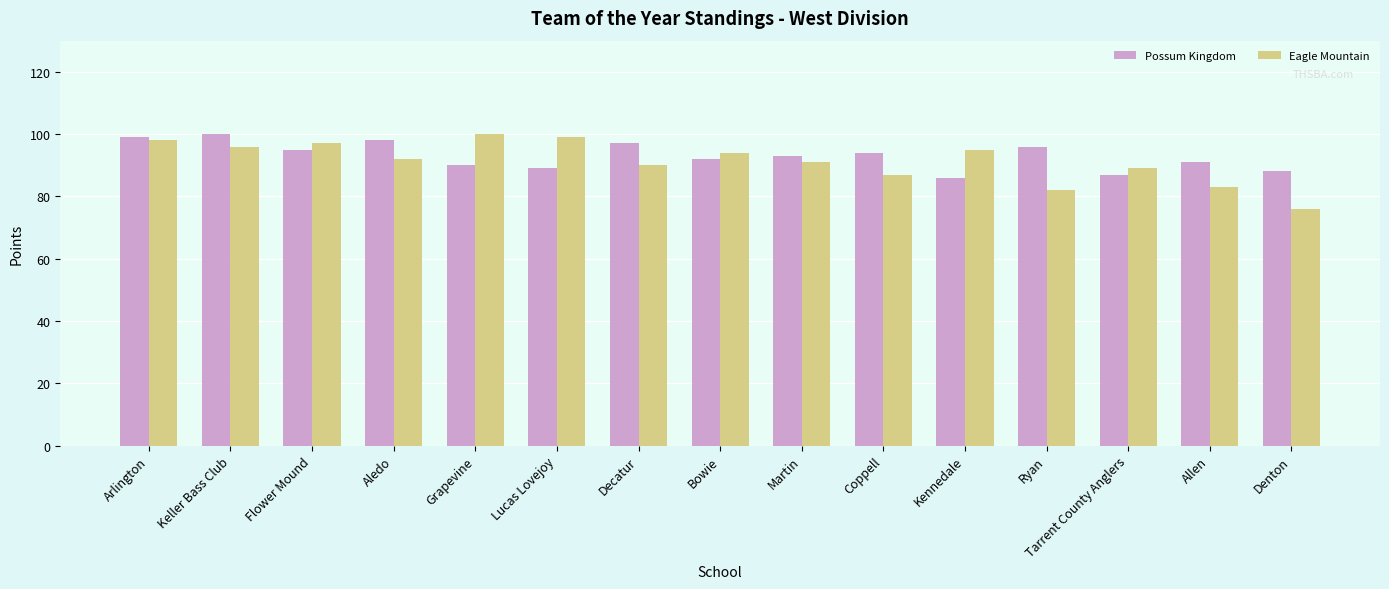

List the series in order of their overall mean, highest first.

Possum Kingdom, Eagle Mountain